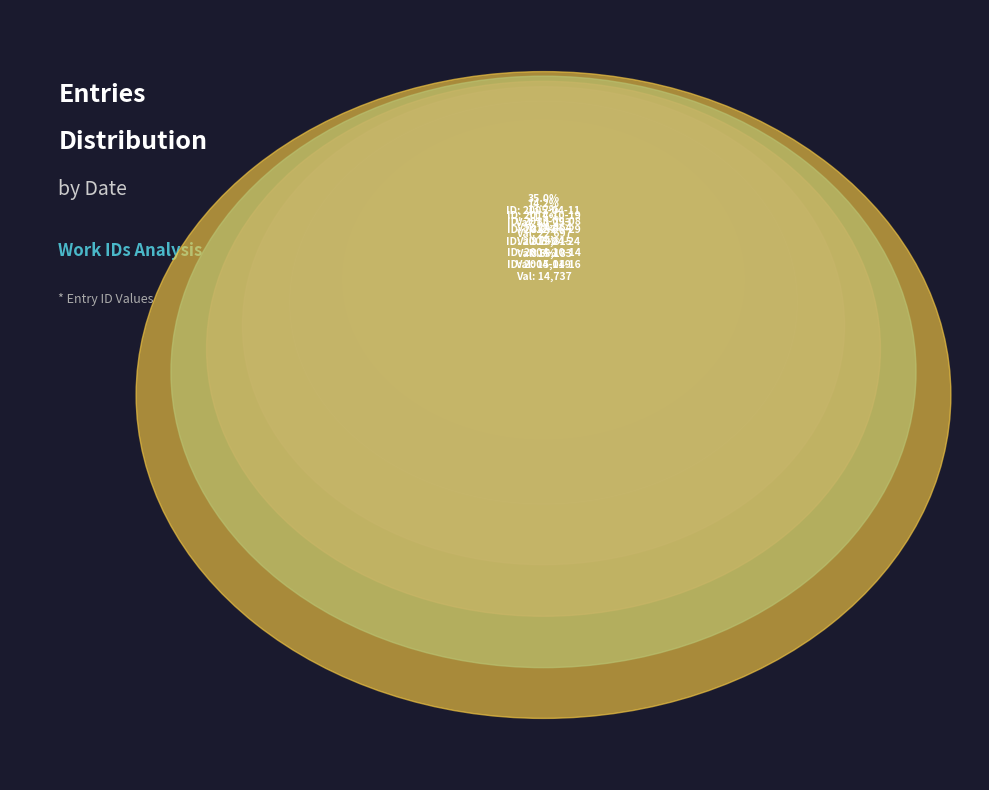

To the nearest percent, what is the combined percentage of 2004-11-16 and 2014-10-19?

23%